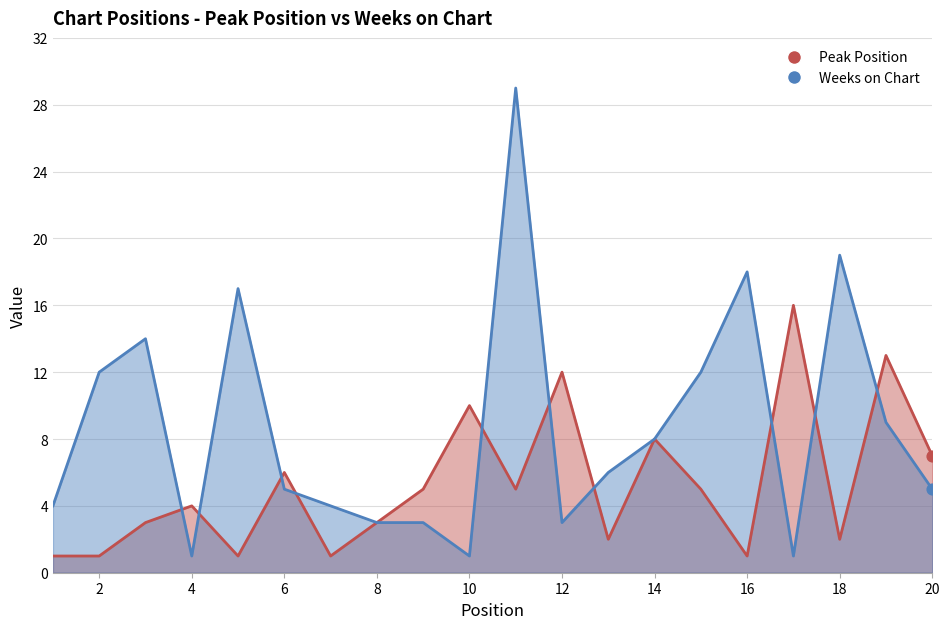

What are all the series names shown in the legend?

Peak Position, Weeks on Chart